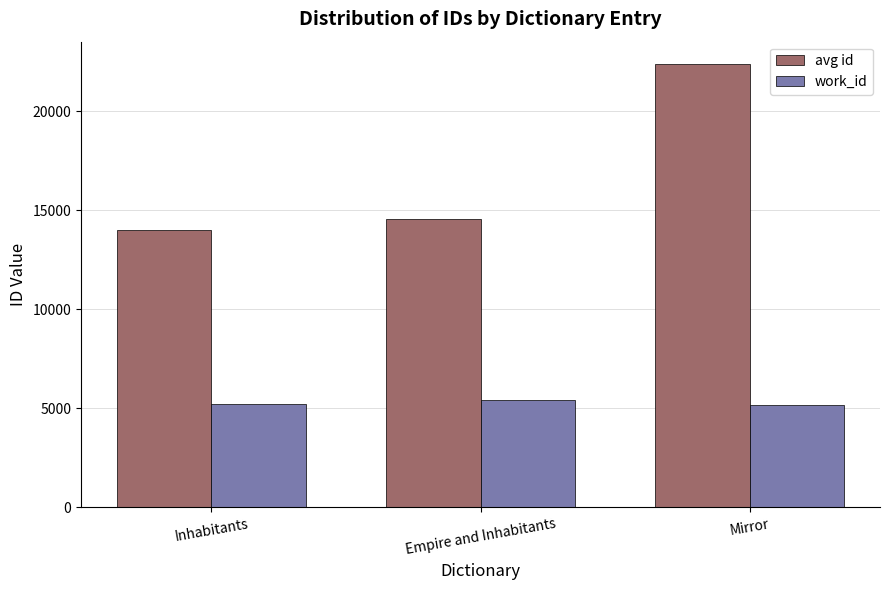

What is the average value of the work_id series?

5281